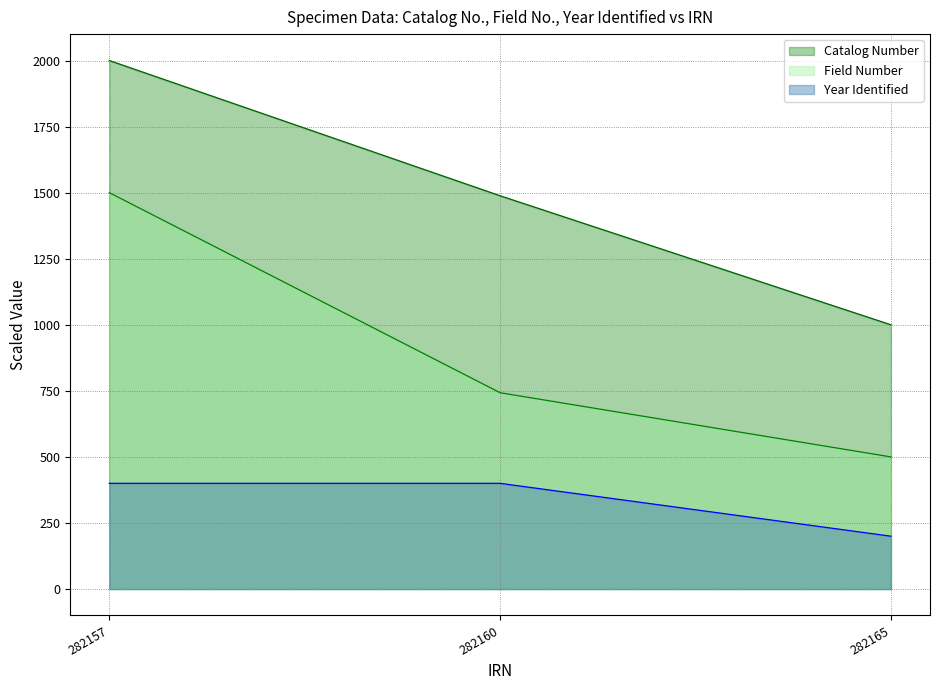

Reading left to right, list all the values displayed in this chart.

Catalog Number: 282157=2000.0	282160=1488.2	282165=1000.0
Field Number: 282157=1500.0	282160=742.8	282165=500.0
Year Identified: 282157=400.0	282160=400.0	282165=200.0